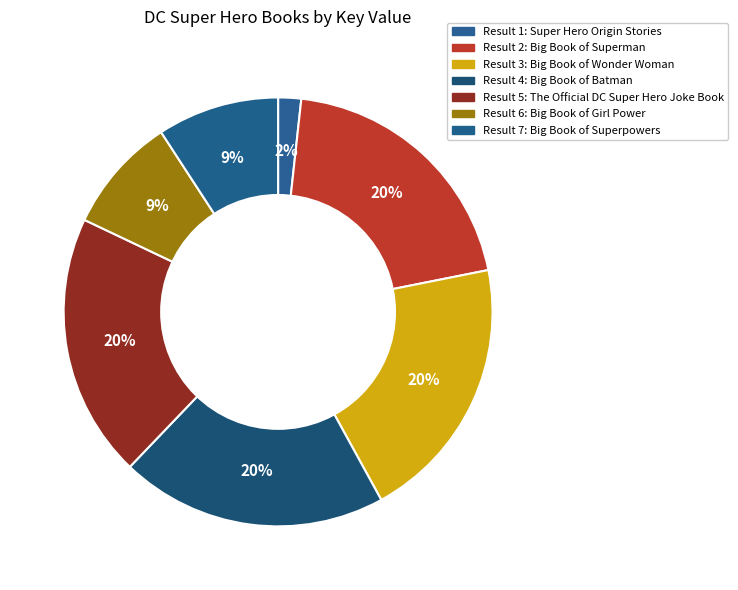

Is there any slice that represents more than half of the pie?

No